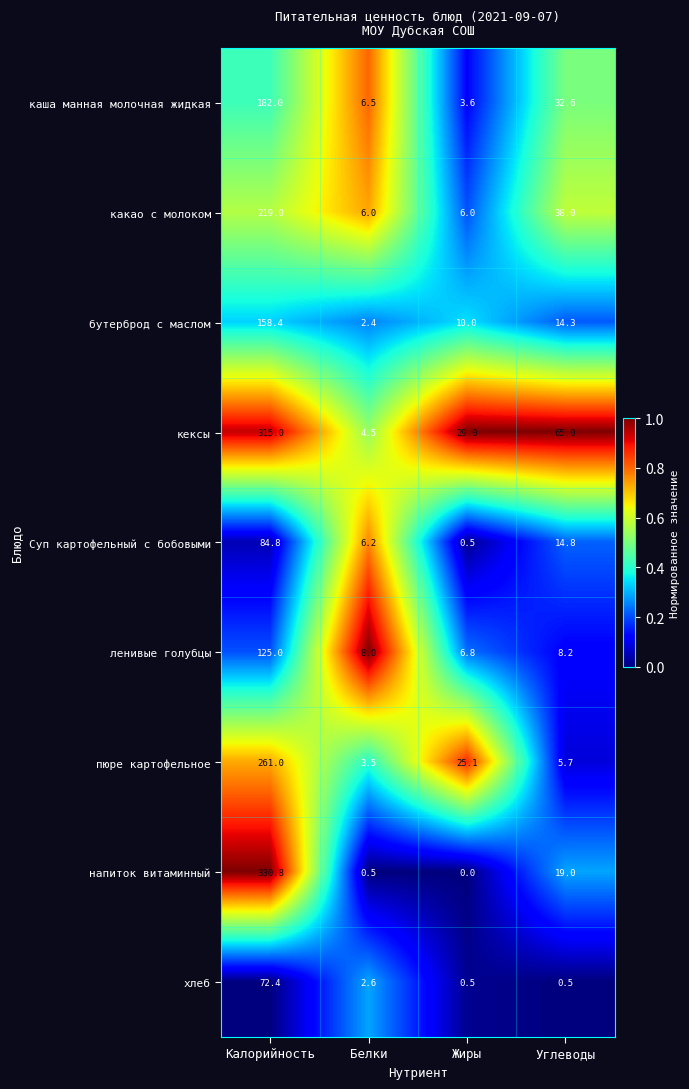

List the series in order of their peak value, highest first.

напиток витаминный, кексы, пюре картофельное, какао с молоком, каша манная молочная жидкая, бутерброд с маслом, ленивые голубцы, Суп картофельный с бобовыми, хлеб